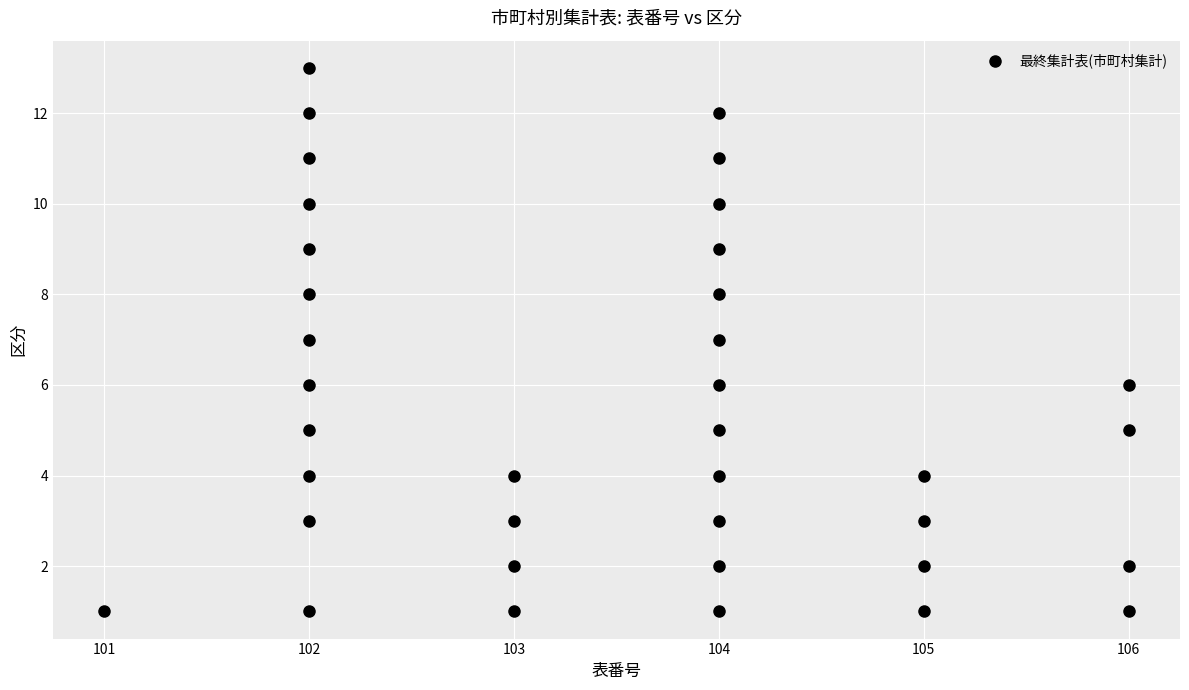

What is the range of Y values (max minus min)?

12